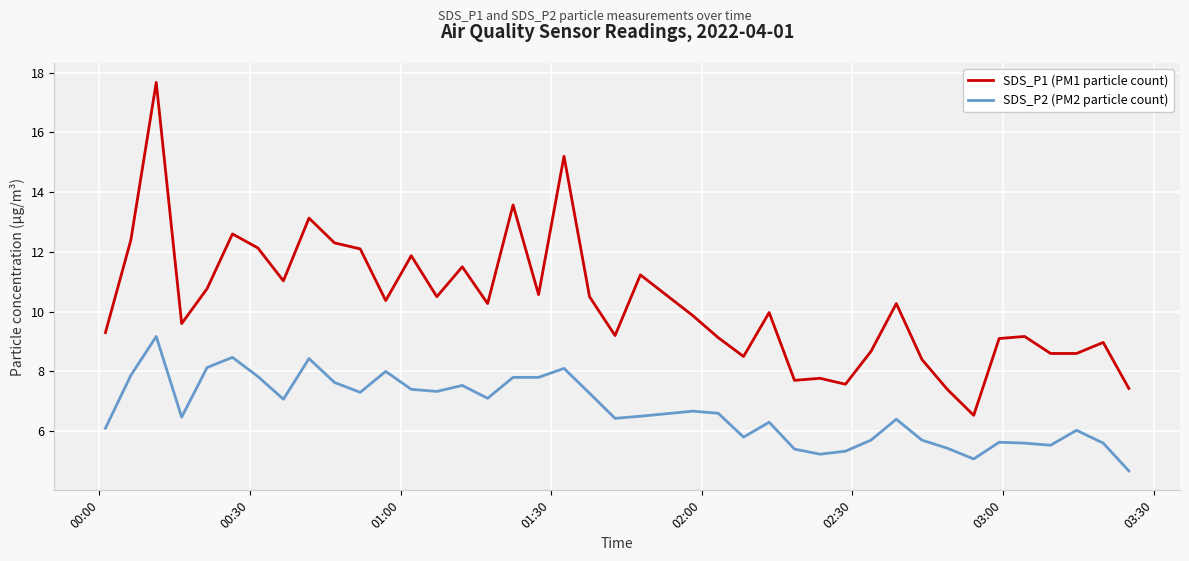

Which series has the largest range (max minus min)?

SDS_P1 (PM1 particle count)